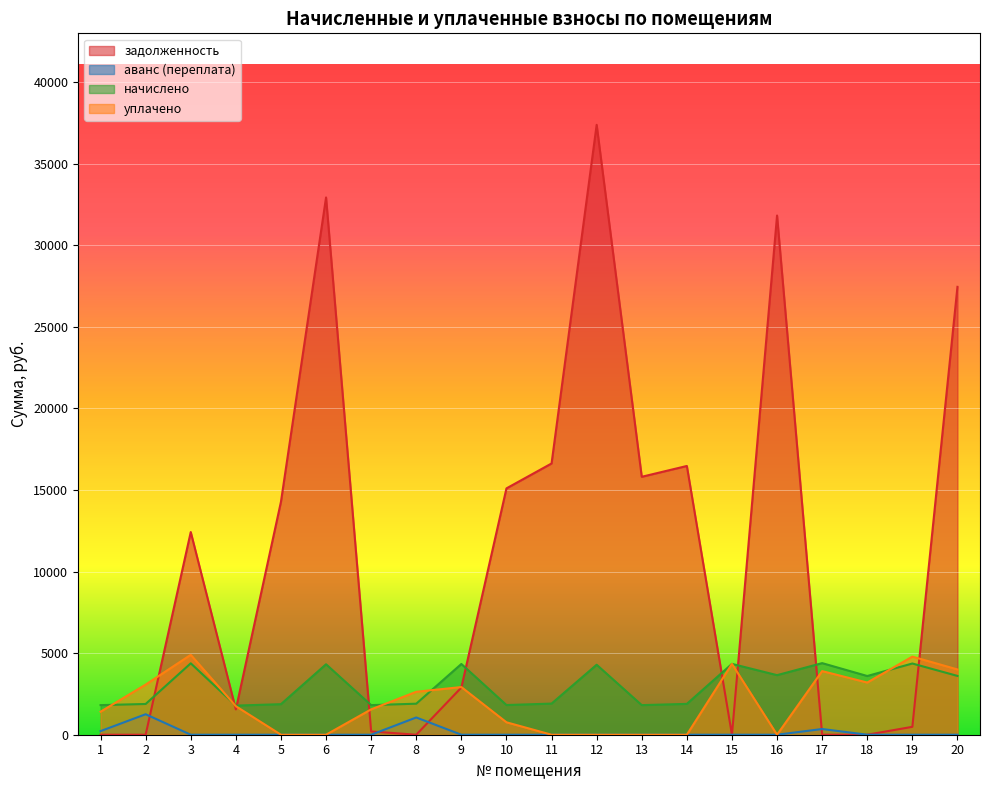

Which series ends up on top after the final intersection of уплачено and начислено?

уплачено